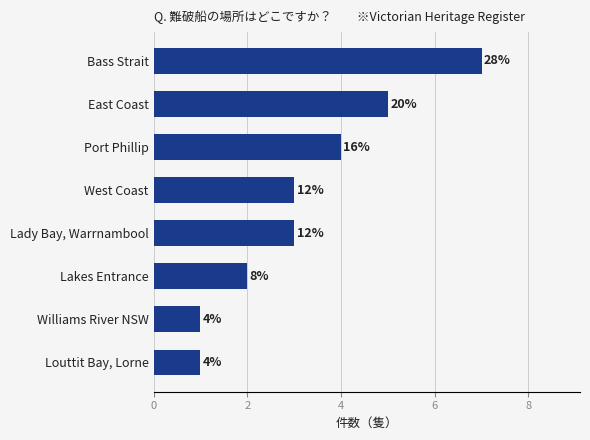

Does the chart contain any negative values?

No